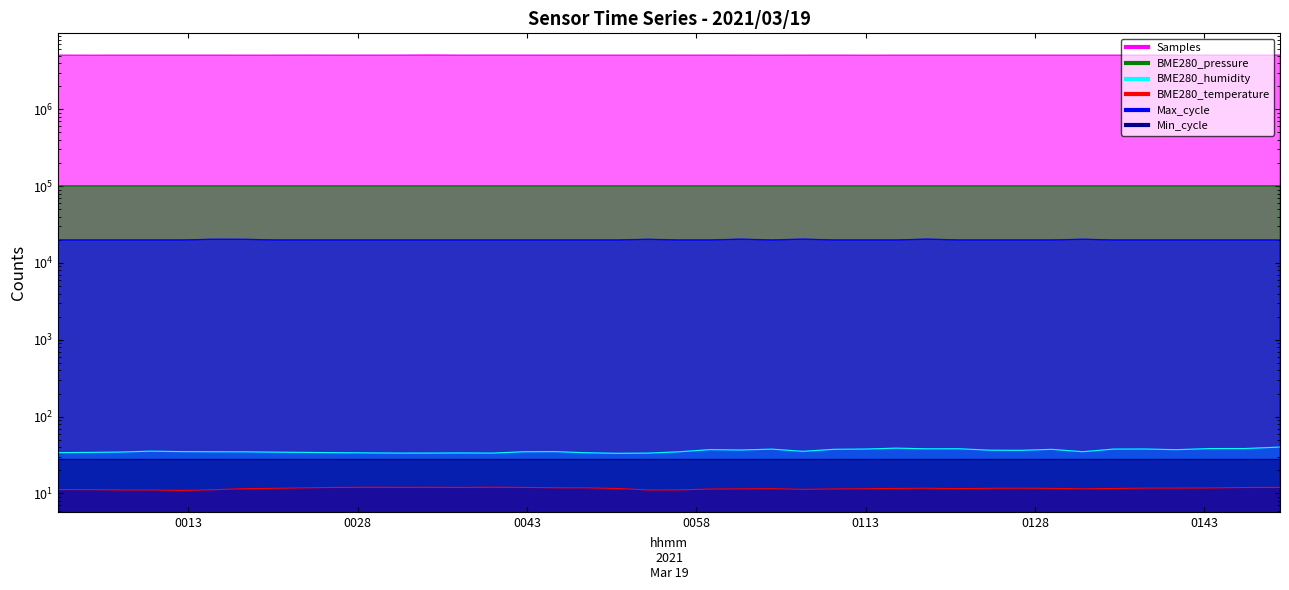

Where is BME280_temperature nearest to the value 11?

0113